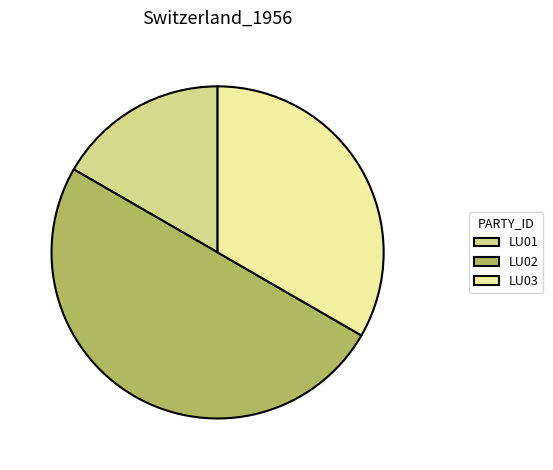

Does LU03 represent more than half of the total?

No